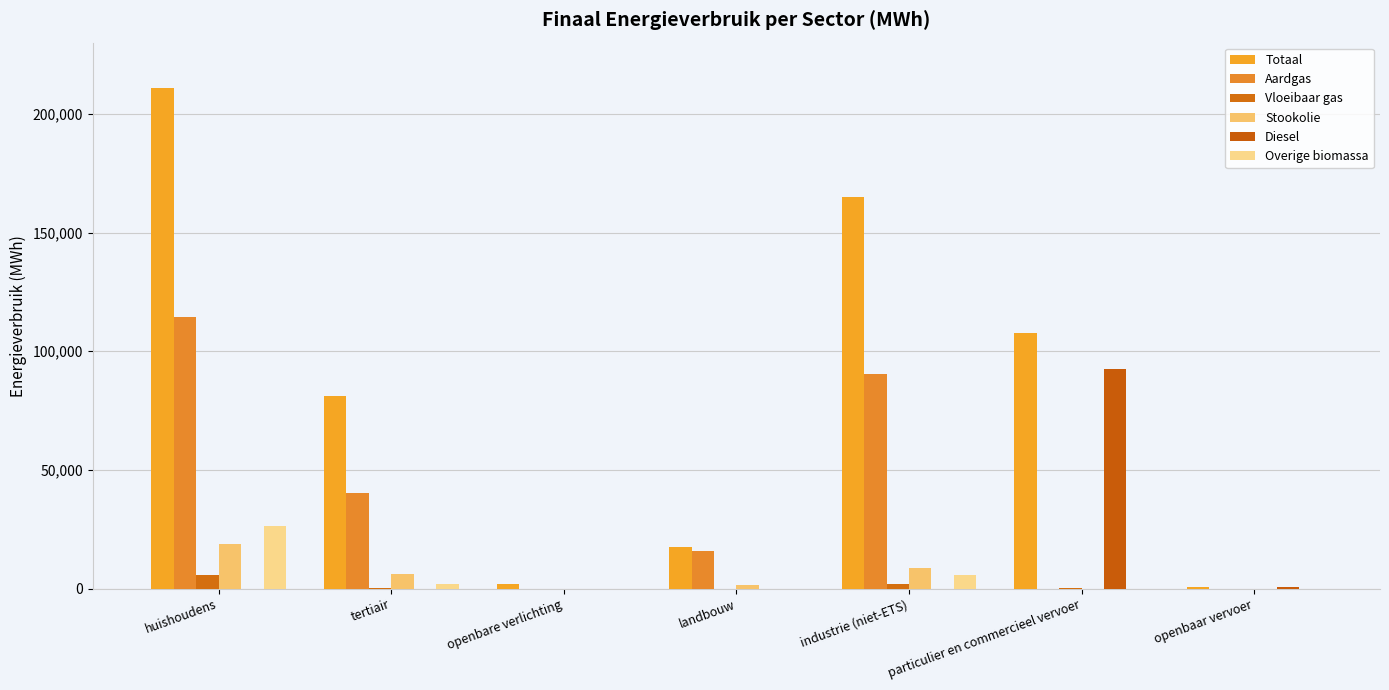

Reading left to right, transcribe all the data shown in this chart.

Totaal: 210761.2	81283.2	1880.5	17725.2	165117.0	107697.8	794.4
Aardgas: 114443.5	40155.6	0.0	15797.3	90264.4	6.8	0.0
Vloeibaar gas: 5644.6	358.2	0.0	5.3	2114.7	208.0	0.0
Stookolie: 18896.9	6269.6	0.0	1441.9	8673.6	0.0	0.0
Diesel: 0.0	0.0	0.0	0.0	0.0	92634.7	760.6
Overige biomassa: 26547.7	1921.5	0.0	0.0	5572.5	0.0	0.0